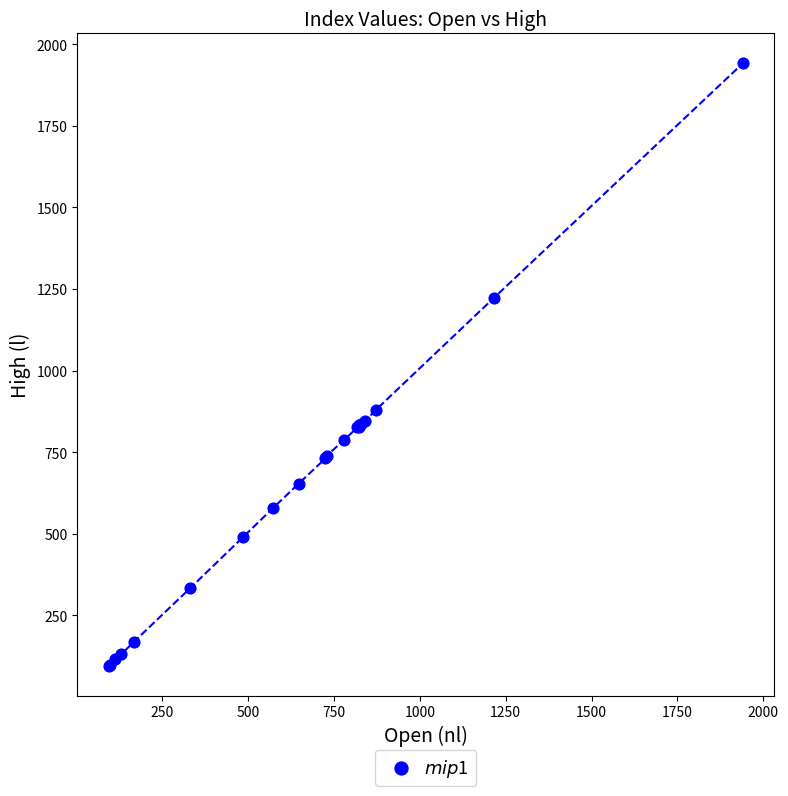

What Y value in the scatter plot is closest to 1018?

880.2